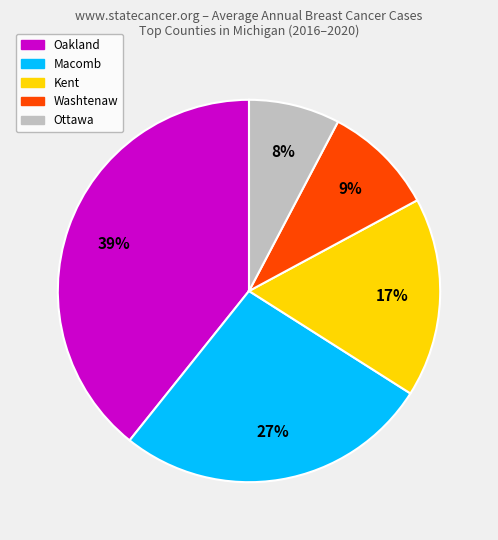

Is it true that Oakland is 39% of the pie?

True